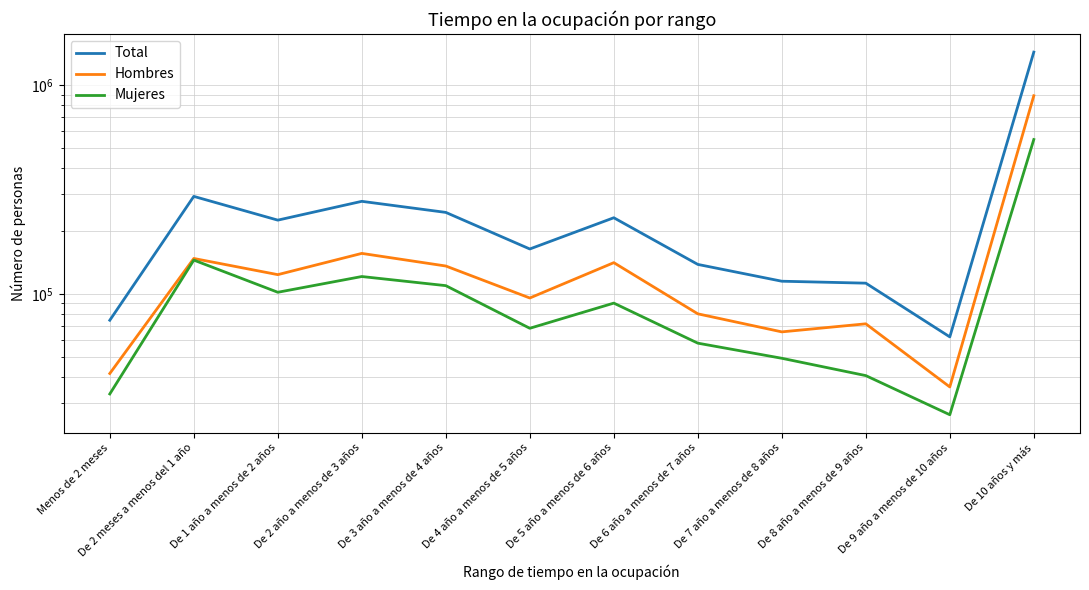

What is the value of the Hombres point at the 3rd from the left?

123619